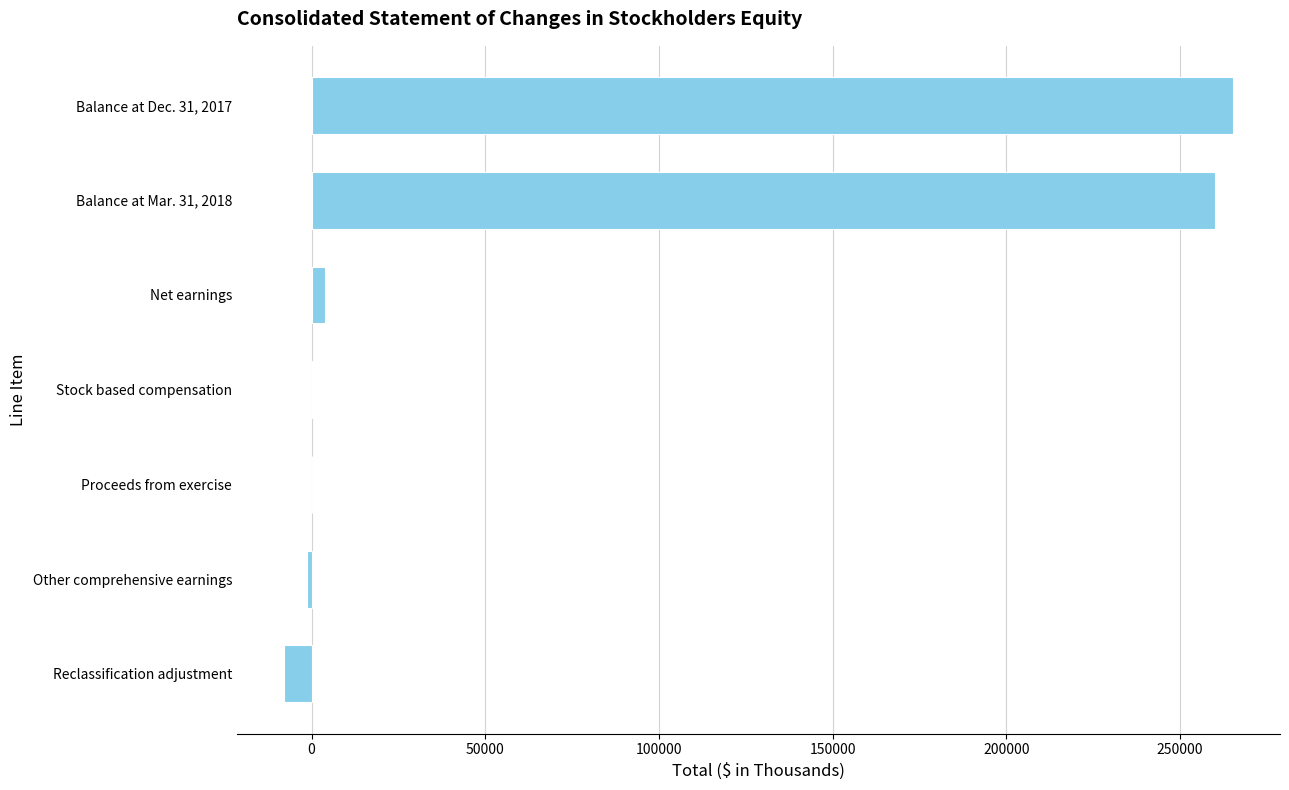

Which has a higher value, Balance at Dec. 31, 2017 or Reclassification adjustment?

Balance at Dec. 31, 2017